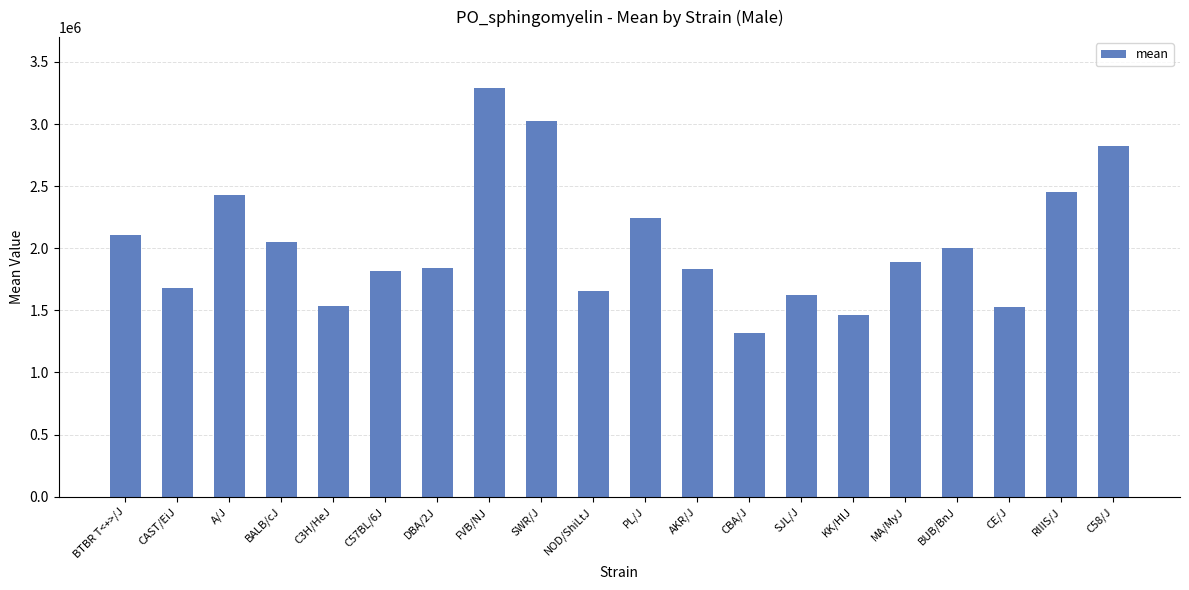

What is the value of the 3rd bar from the left?

2431909